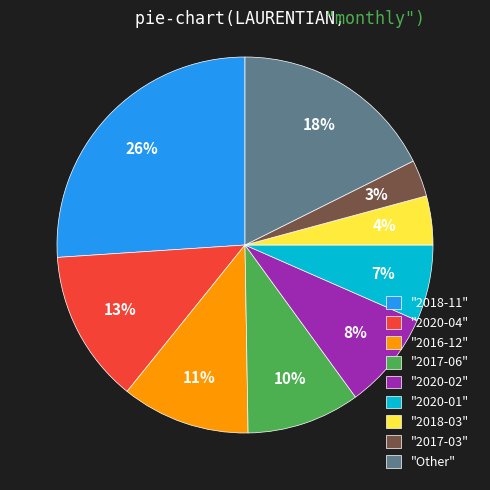

Which slice is the smallest?

"2017-03"